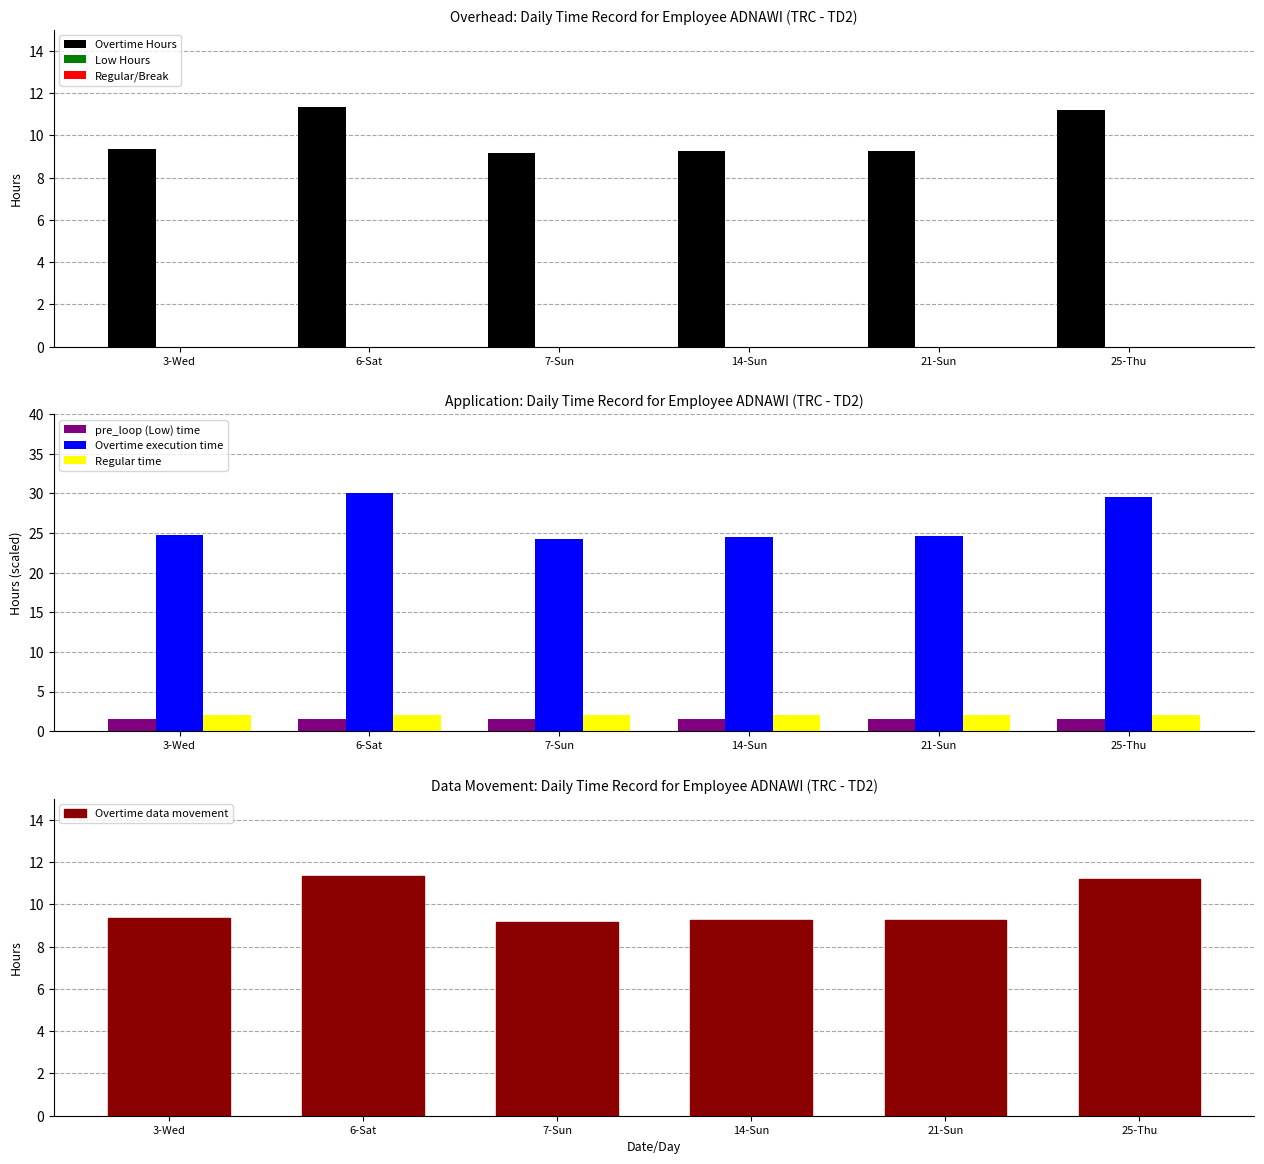

What is the difference between the second highest and second lowest values?

1.9